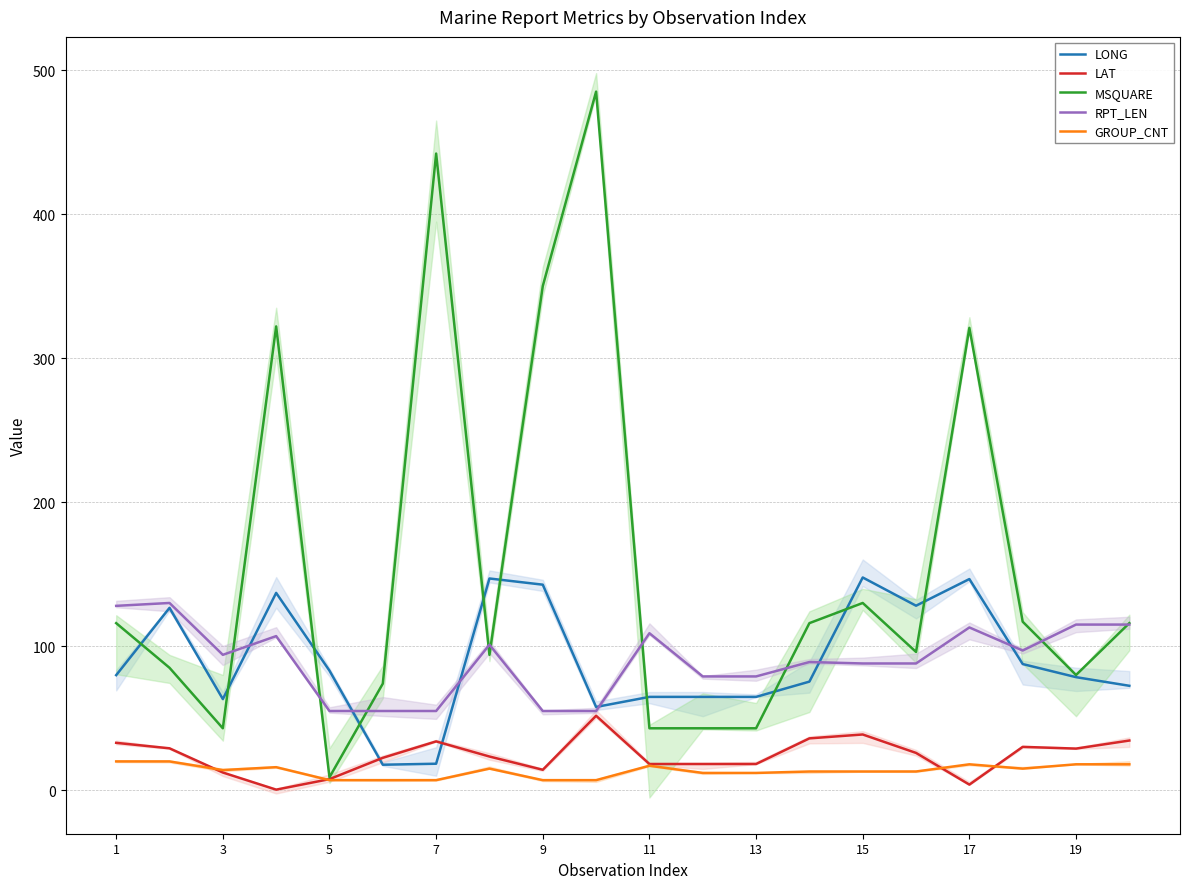

What value does the RPT_LEN series have at 15?

88.0